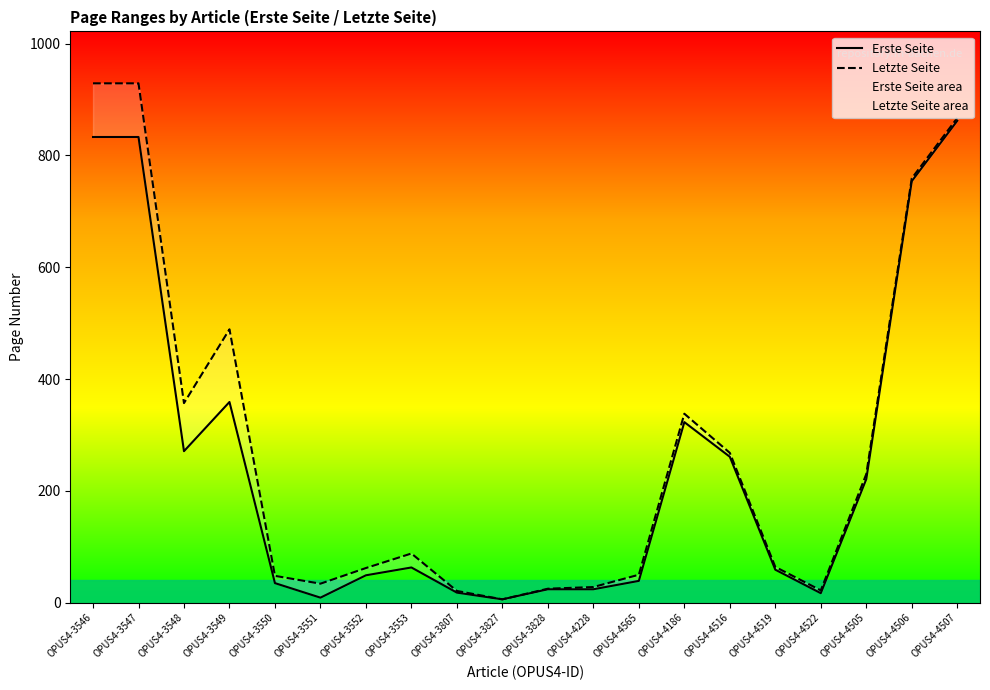

Reading right to left, transcribe all the data shown in this chart.

Erste Seite: OPUS4-4507=862	OPUS4-4506=754	OPUS4-4505=221	OPUS4-4522=17	OPUS4-4519=59	OPUS4-4516=261	OPUS4-4186=323	OPUS4-4565=39	OPUS4-4228=24	OPUS4-3828=24	OPUS4-3827=6	OPUS4-3807=18	OPUS4-3553=63	OPUS4-3552=49	OPUS4-3551=9	OPUS4-3550=35	OPUS4-3549=359	OPUS4-3548=271	OPUS4-3547=833	OPUS4-3546=833
Letzte Seite: OPUS4-4507=867	OPUS4-4506=759	OPUS4-4505=230	OPUS4-4522=22	OPUS4-4519=64	OPUS4-4516=268	OPUS4-4186=338	OPUS4-4565=50	OPUS4-4228=28	OPUS4-3828=25	OPUS4-3827=6	OPUS4-3807=21	OPUS4-3553=88	OPUS4-3552=62	OPUS4-3551=34	OPUS4-3550=48	OPUS4-3549=489	OPUS4-3548=357	OPUS4-3547=929	OPUS4-3546=929